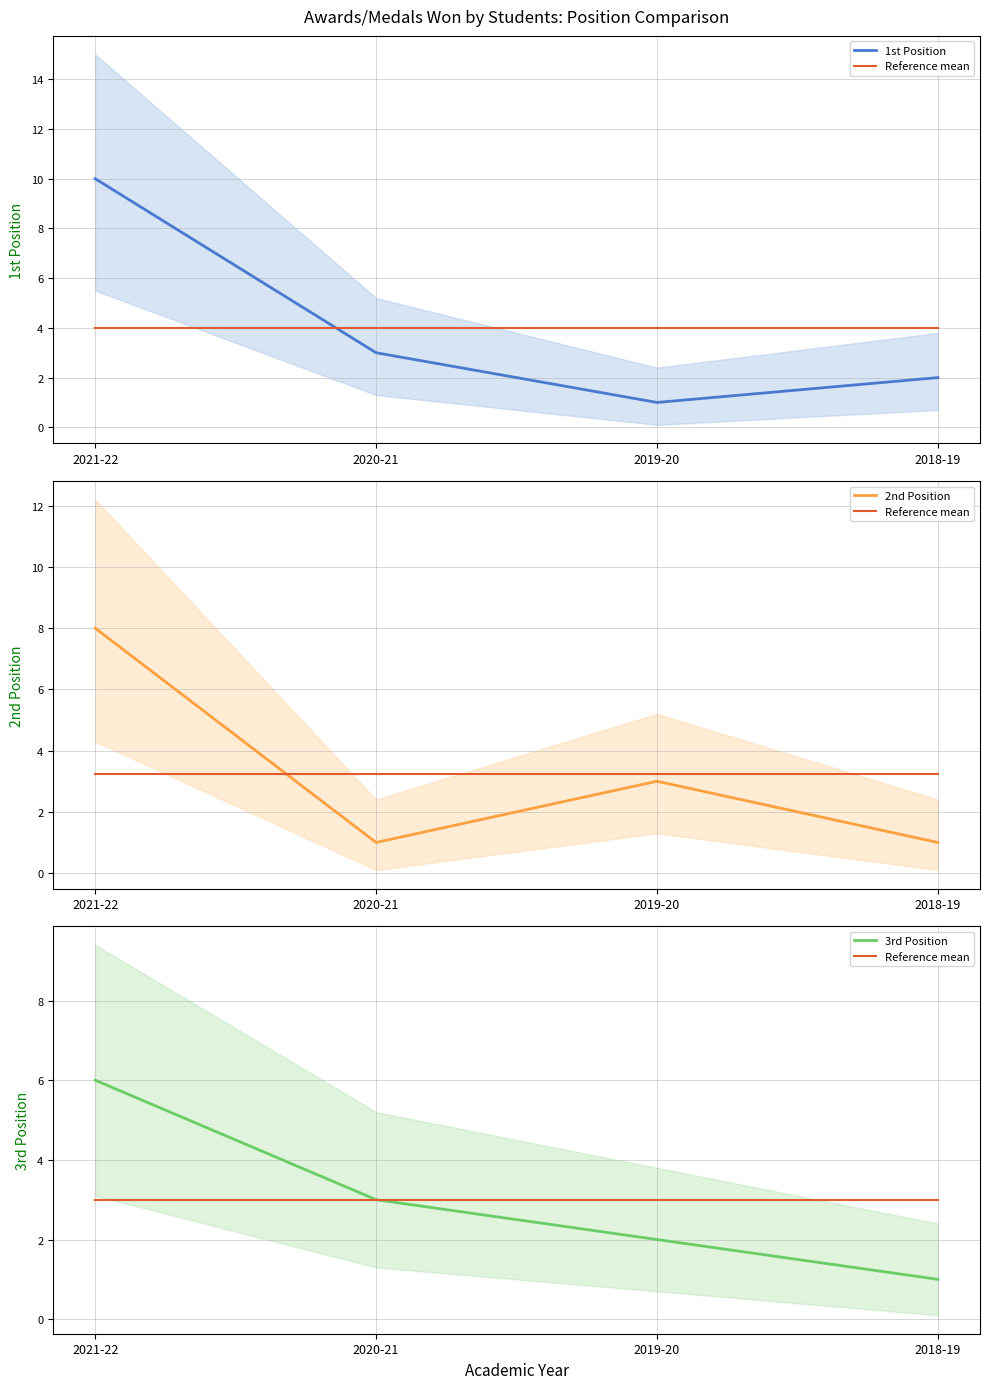

How many series are shown in this chart?

4